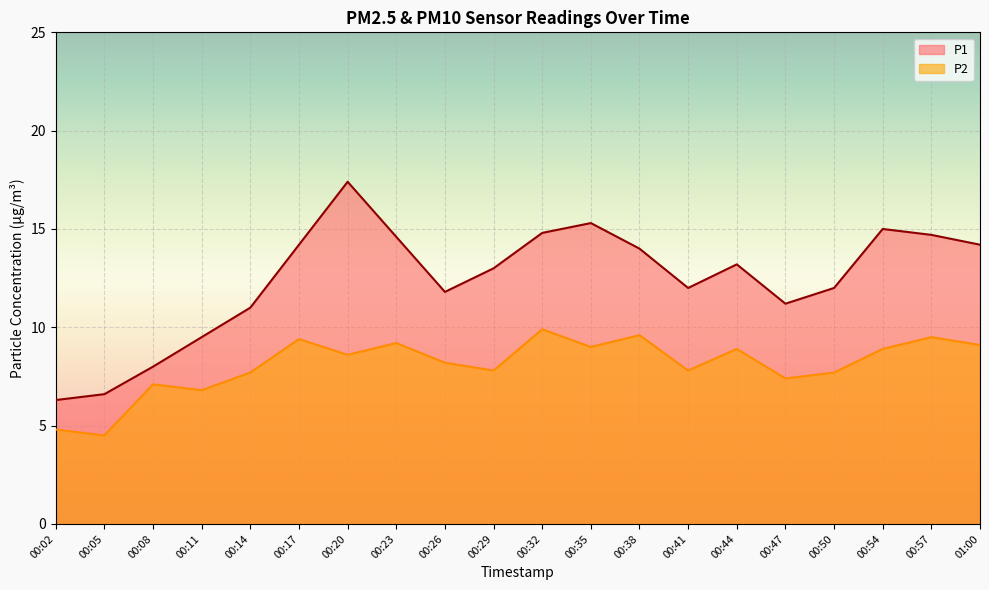

What is the highest value of the P2 series?

9.9